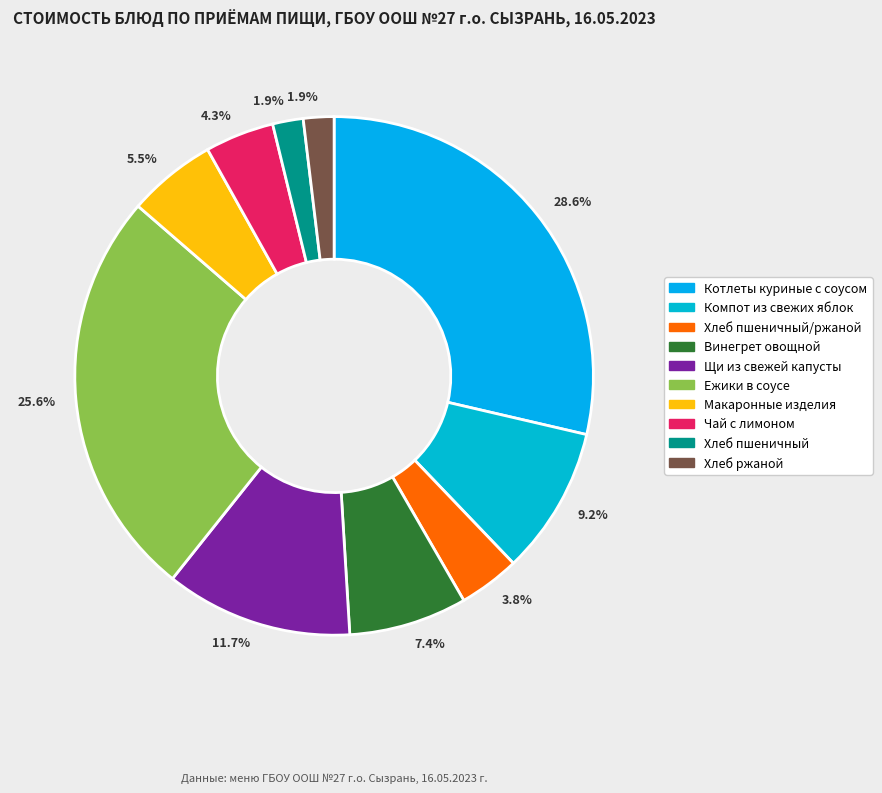

How many segments does this pie chart have?

10